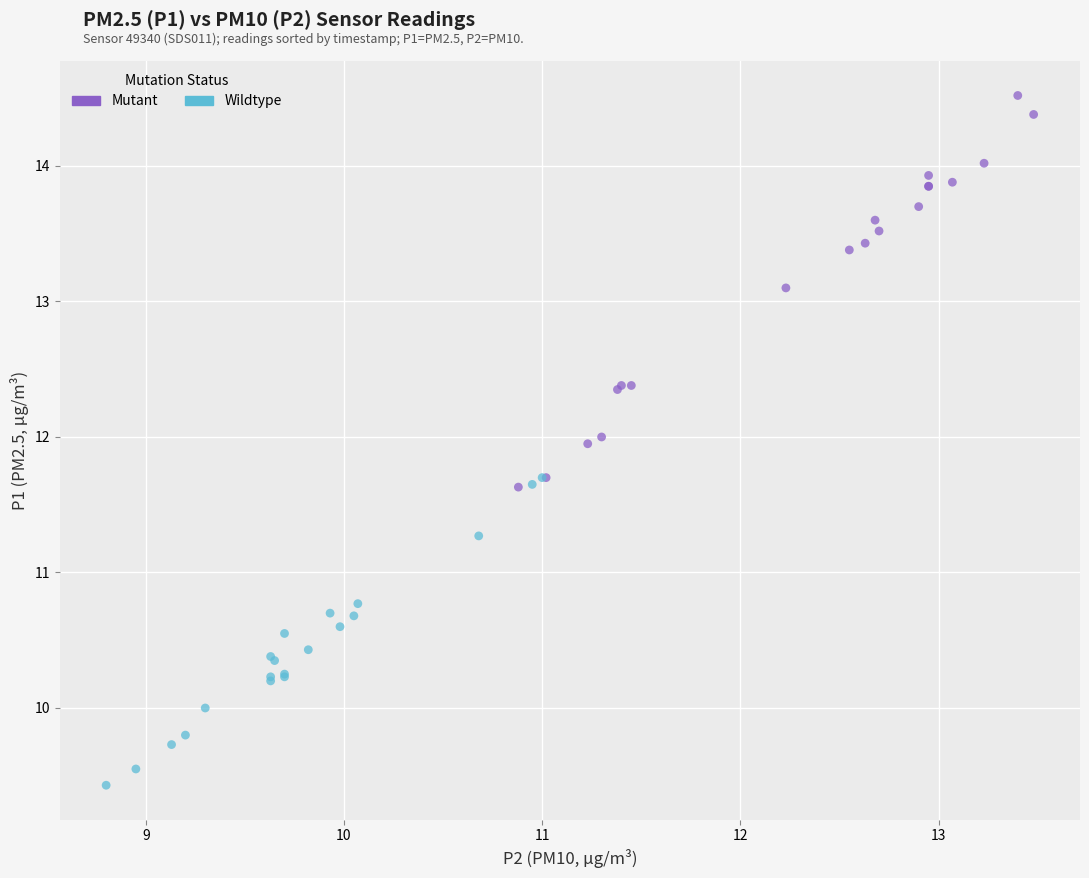

Which series contains the lowest Y value?

Wildtype